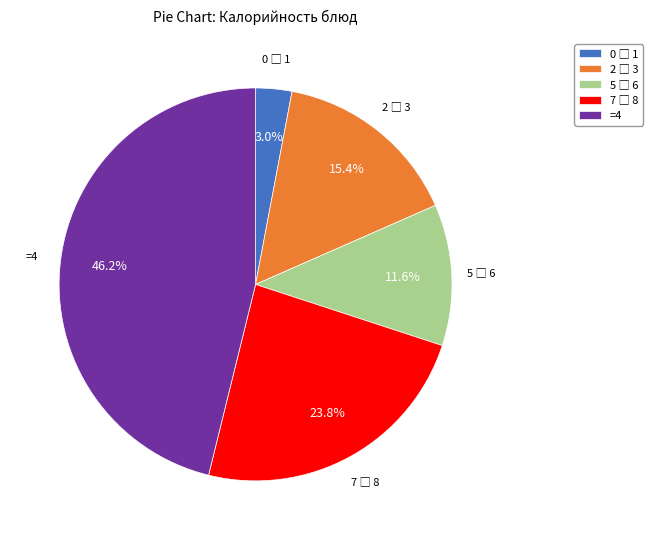

Which slice is the largest?

=4